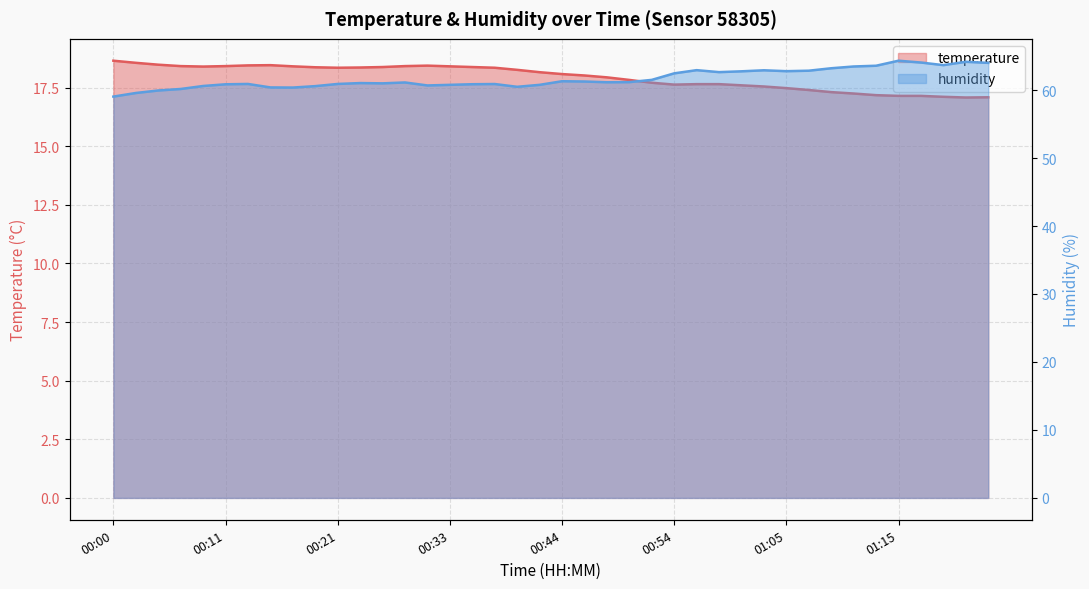

Reading left to right, extract all data points from this chart.

temperature: 18.6	18.6	18.5	18.4	18.4	18.4	18.4	18.5	18.4	18.4	18.4	18.4	18.4	18.4	18.4	18.4	18.4	18.4	18.3	18.2	18.1	18.0	17.9	17.8	17.7	17.6	17.6	17.6	17.6	17.6	17.5	17.4	17.3	17.2	17.2	17.1	17.1	17.1	17.1	17.1
humidity: 59.0	59.6	59.9	60.2	60.6	60.9	60.9	60.4	60.4	60.6	60.9	61.0	61.0	61.1	60.7	60.8	60.9	60.9	60.5	60.8	61.3	61.3	61.1	61.2	61.5	62.5	62.9	62.6	62.8	62.9	62.8	62.9	63.2	63.5	63.6	64.3	64.0	63.7	64.2	64.0